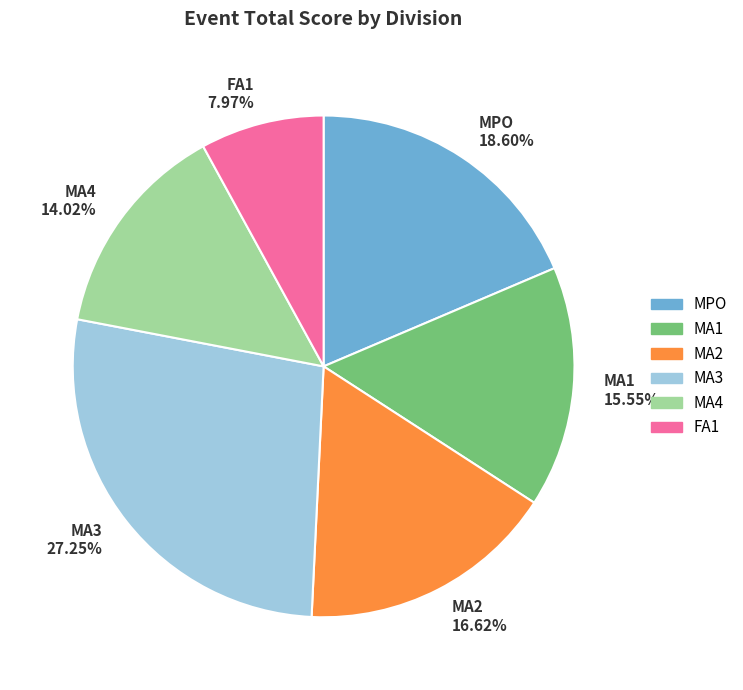

To the nearest percent, what is the combined percentage of MA1 and FA1?

24%